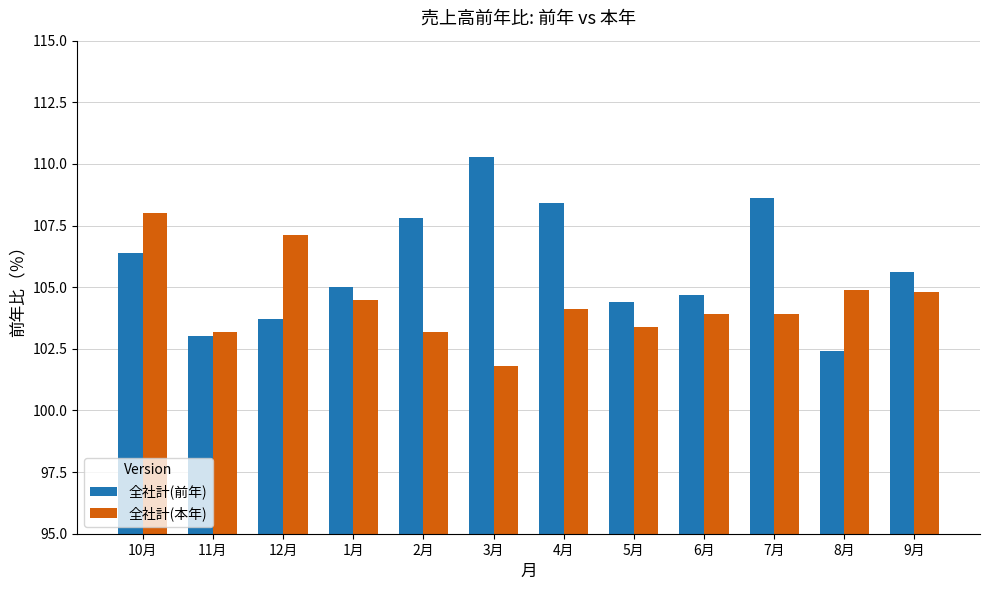

What is the average value of the 全社計(本年) series?

104.4